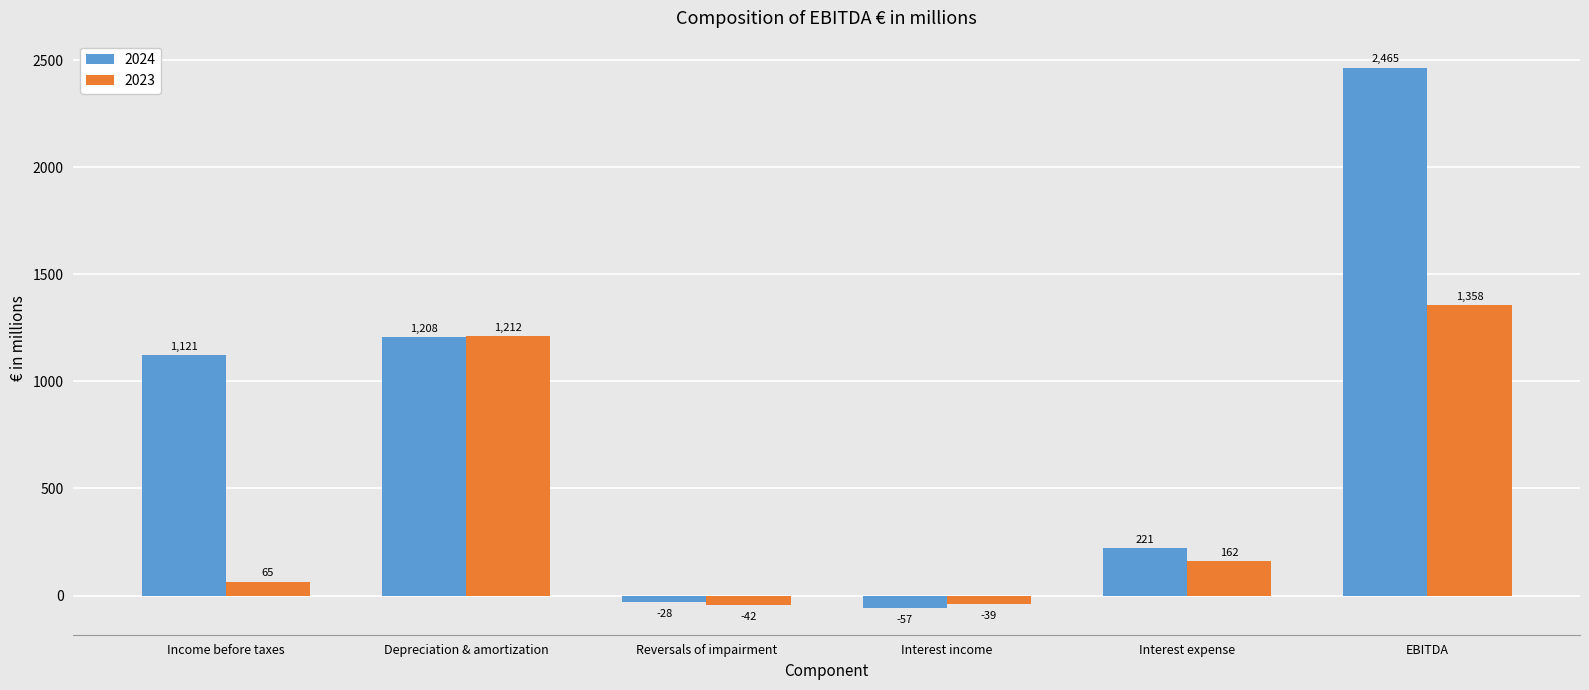

Where does the 2023 series first go above 162?

Depreciation & amortization